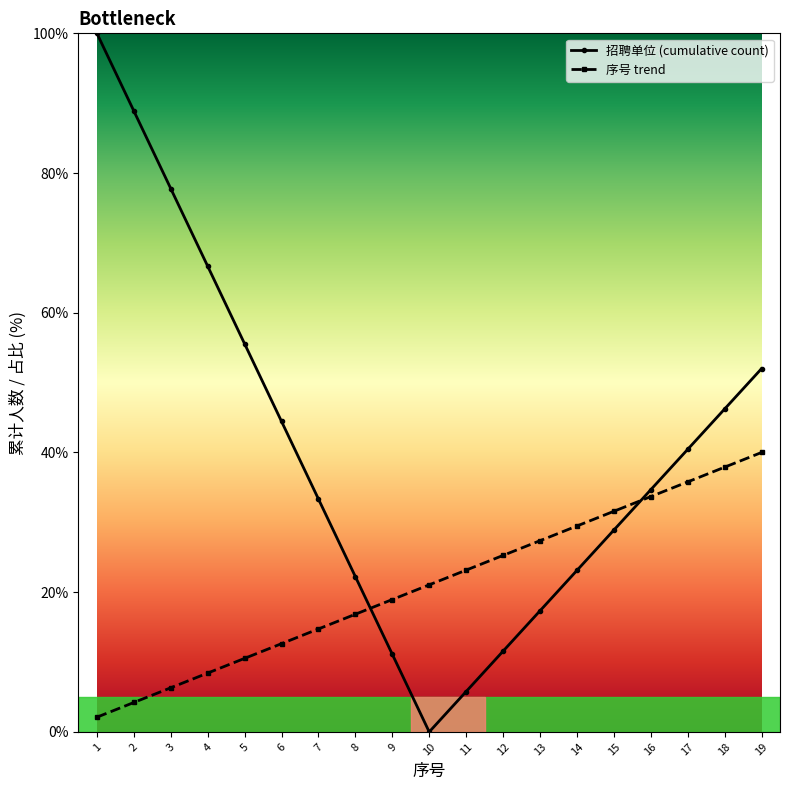

True or false: 招聘单位 (cumulative count) has more than 0 interior local peaks.

False